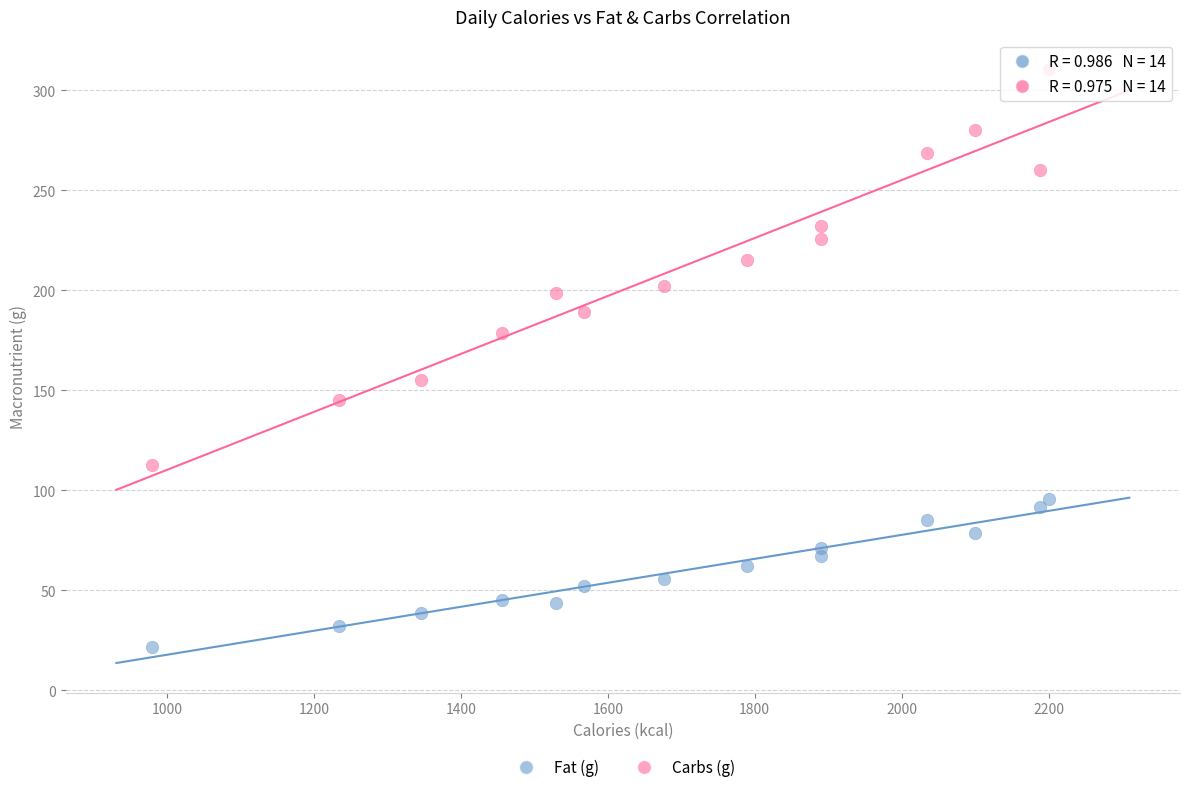

Which series contains the lowest Y value?

Fat (g)